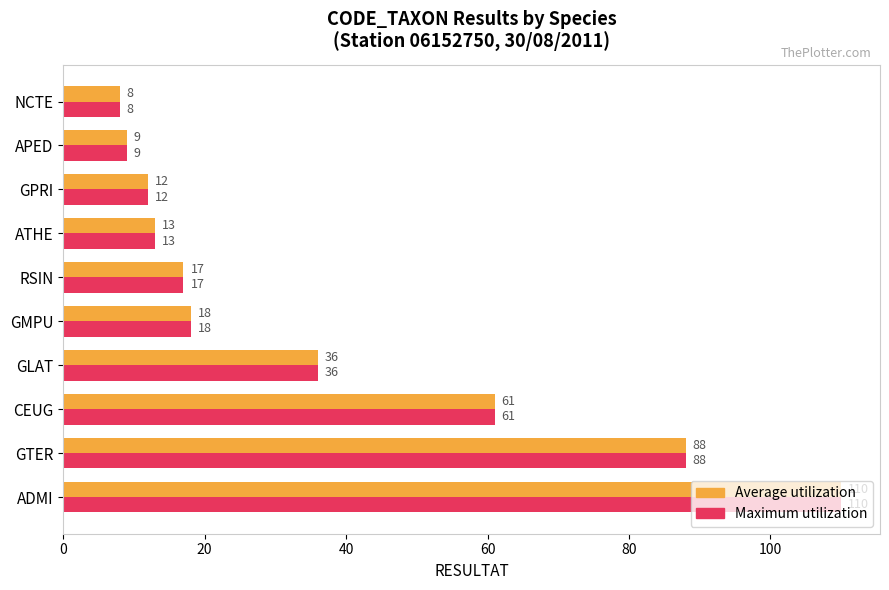

What value does the Average utilization series have at NCTE, to the nearest 10?

10